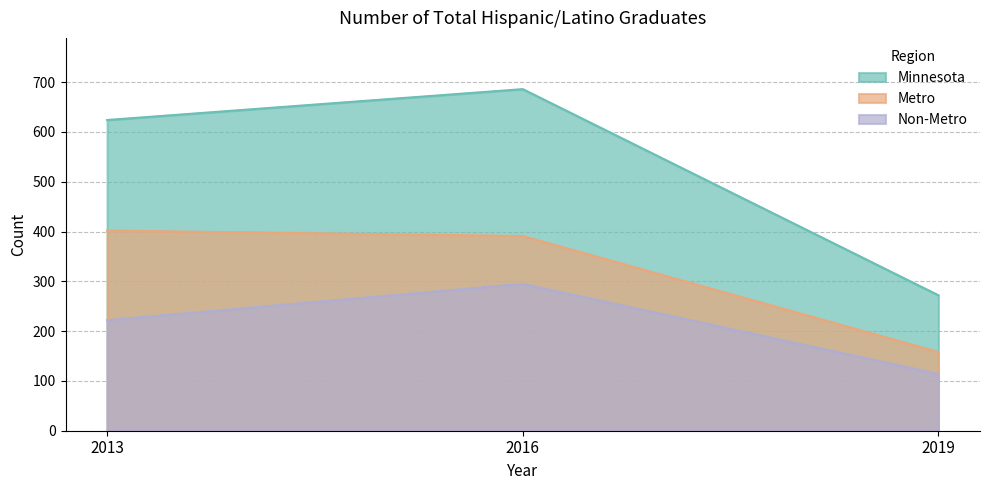

True or false: Metro has a value of 637 at 2013.

False